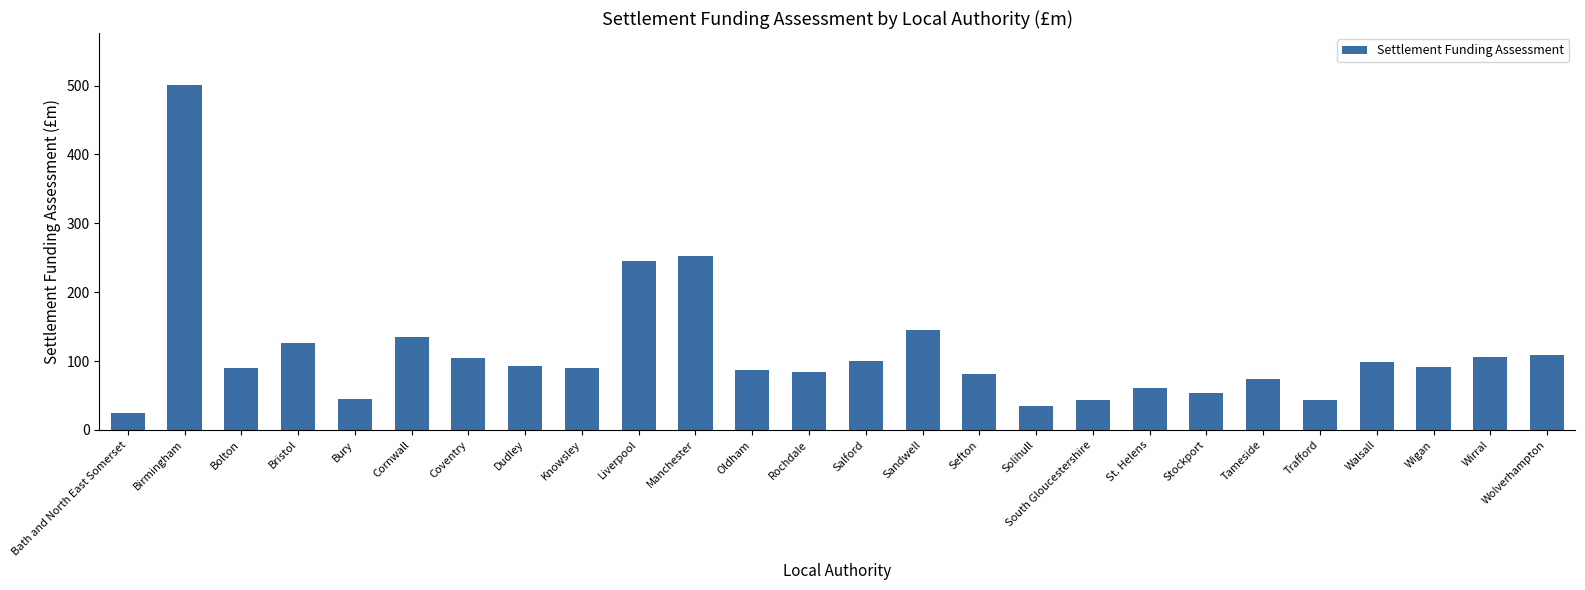

Approximately how many times larger is the value at Liverpool compared to Trafford?

5.5